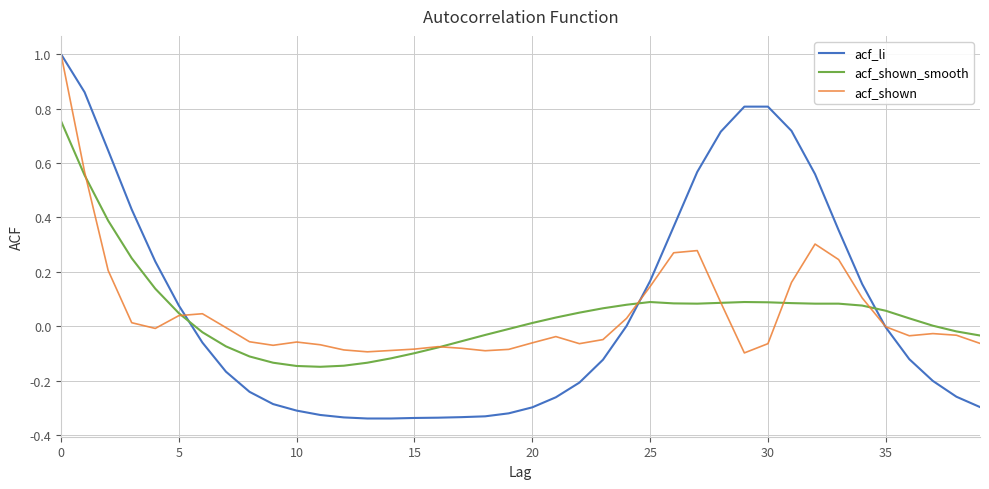

How many times do acf_li and acf_shown_smooth cross each other?

3